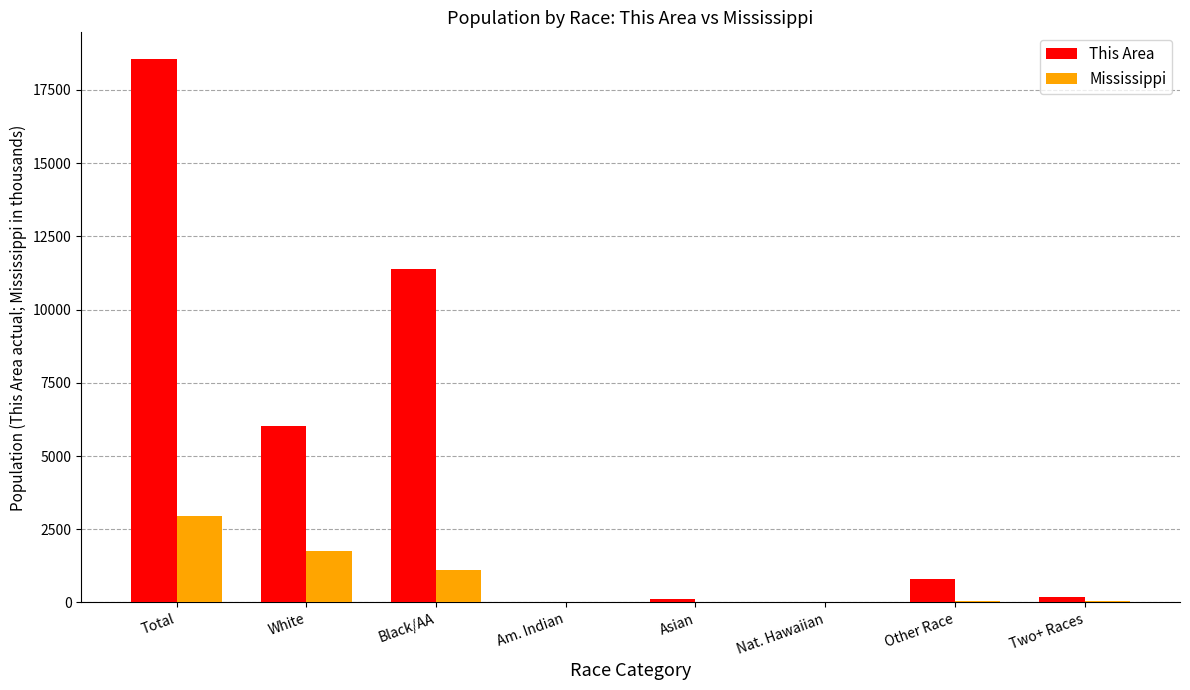

Is it true that Mississippi equals 1452.8 at Total?

False